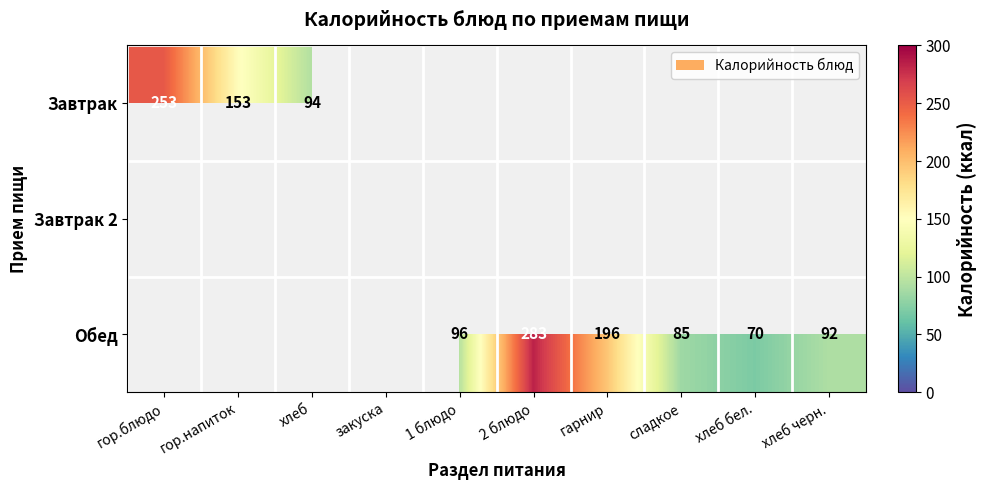

The Обед series shows 149 at хлеб черн.. True or false?

False